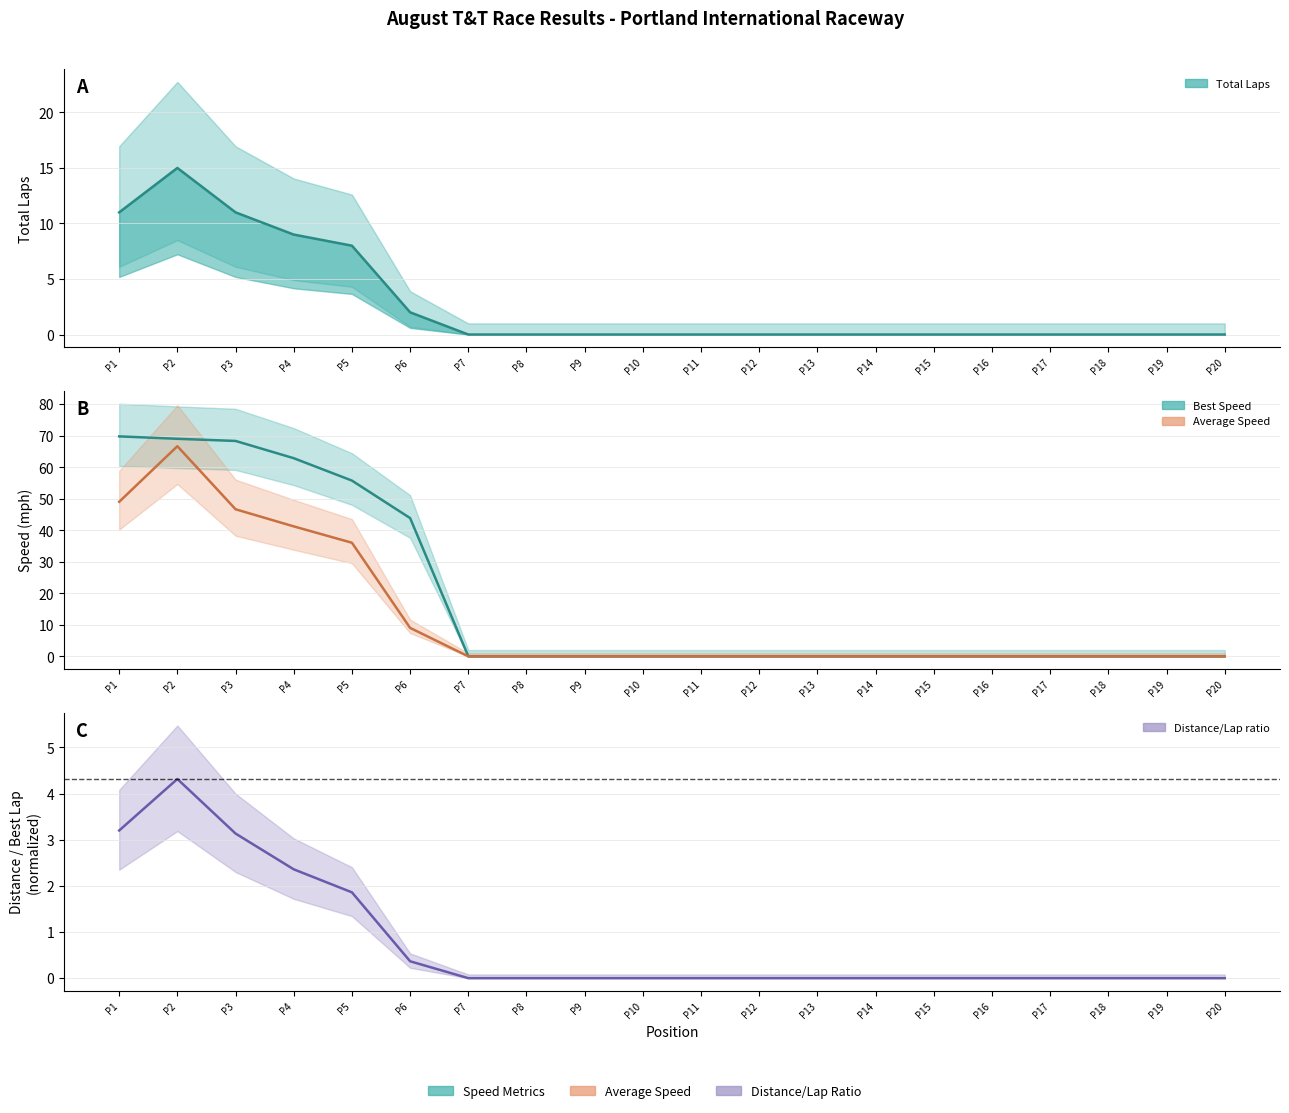

Between P3 and P8, which is larger?

P3